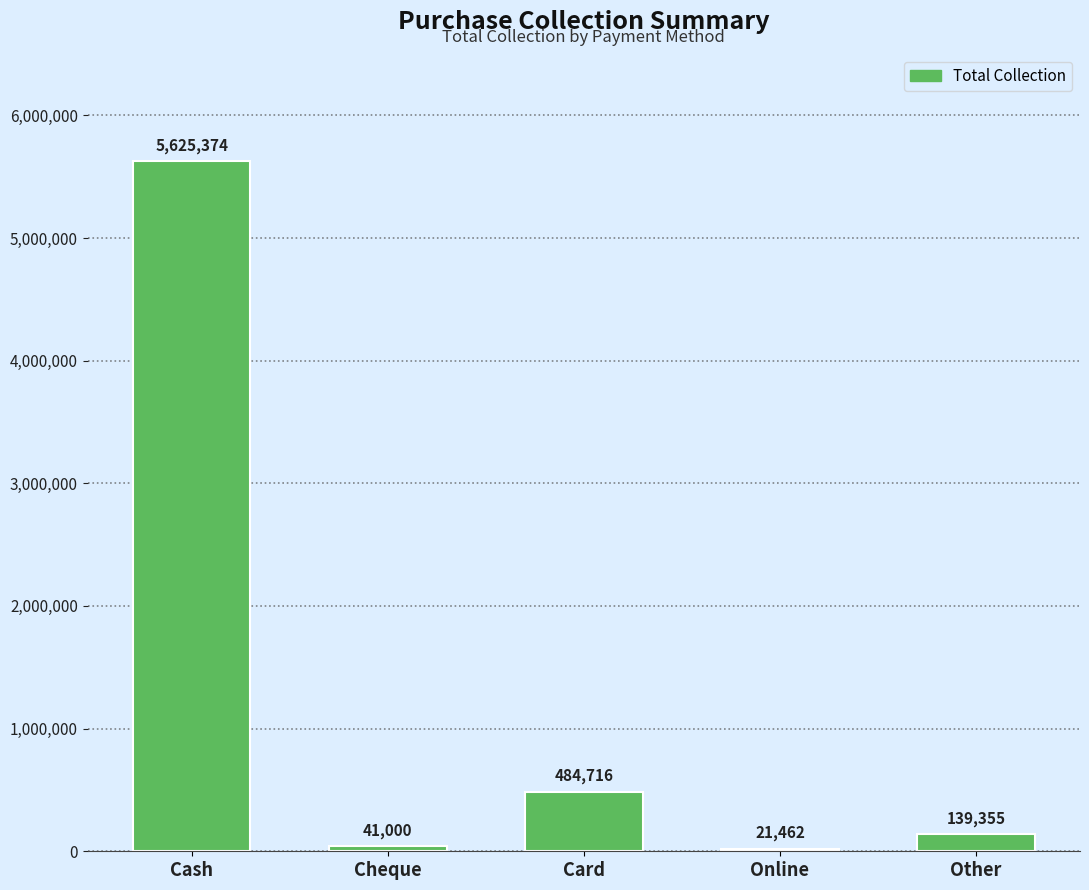

Does the chart contain stacked bars?

No